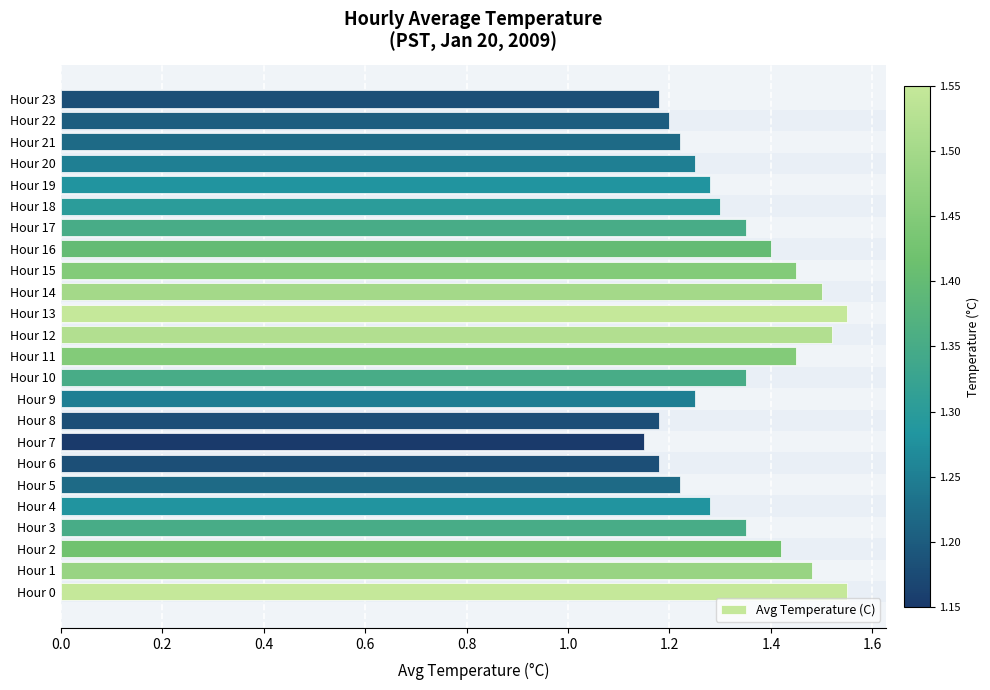

What is the difference between the maximum and minimum values?

0.4